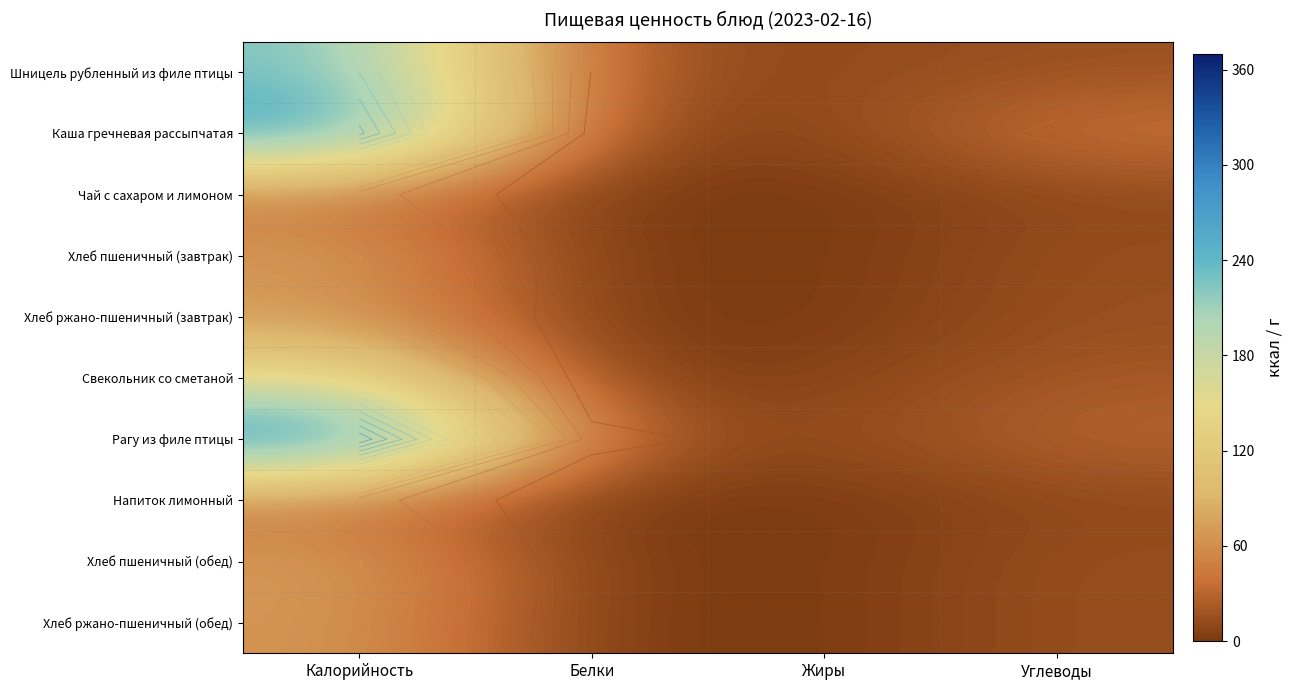

How many values in the Каша гречневая рассыпчатая series are below 40?

2